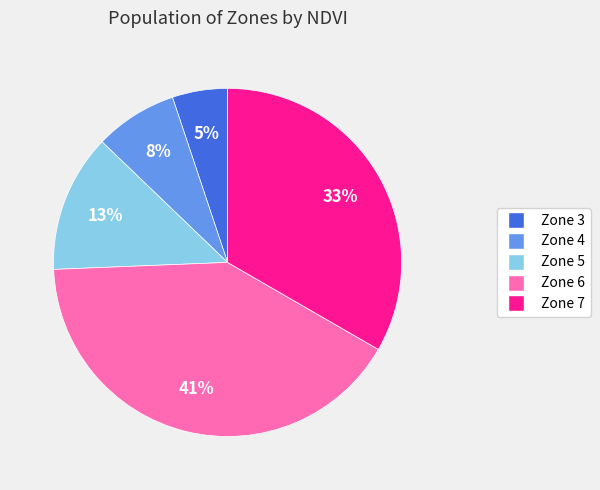

To the nearest percent, what percentage of the pie is Zone 7?

33%